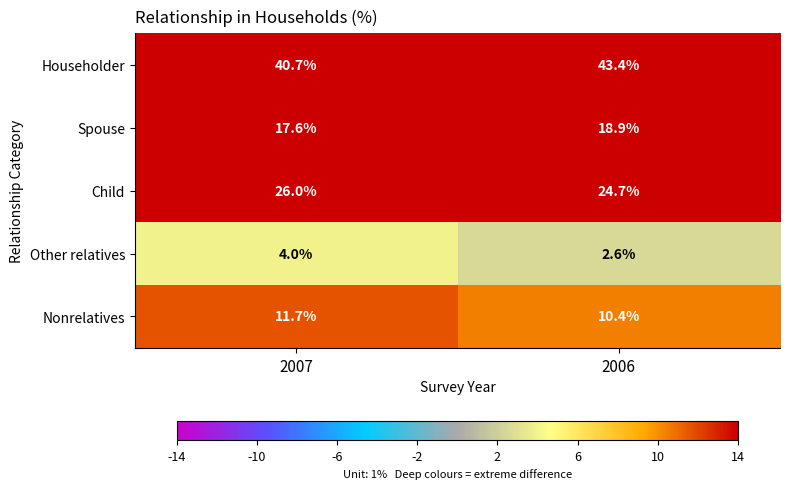

What is the total value across all series at 2007?

100.0